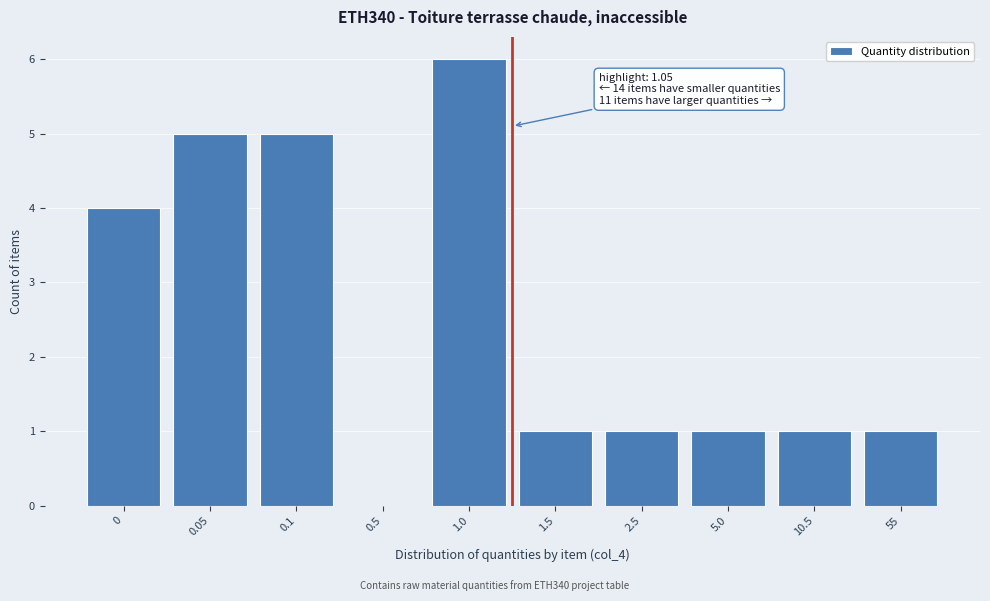

Reading left to right, what are all the values shown in this chart?

0=4	0.05=5	0.1=5	0.5=0	1.0=6	1.5=1	2.5=1	5.0=1	10.5=1	55=1